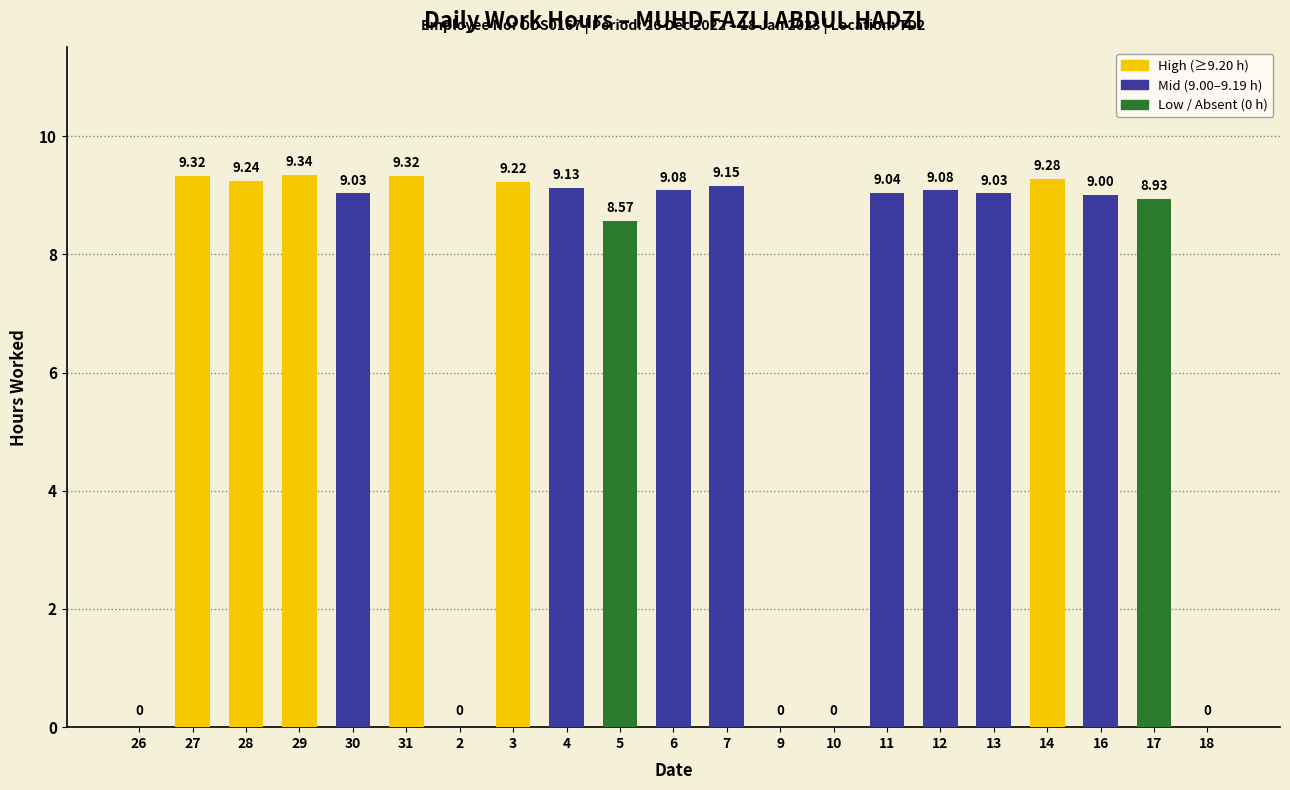

Between 26 and 7, which is larger?

7